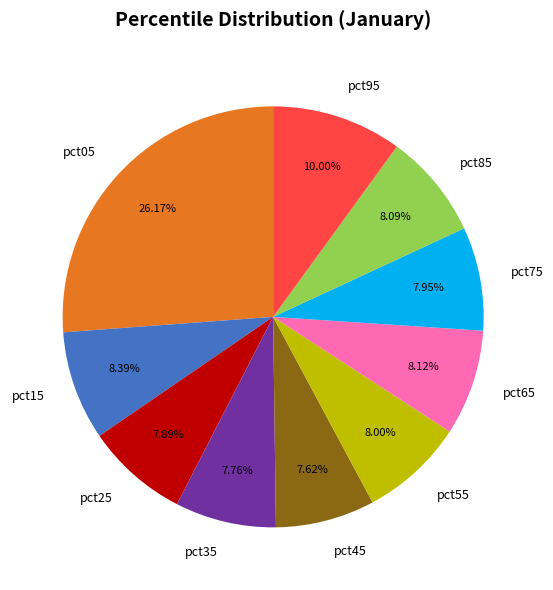

Is it true that pct45 is 1% of the pie?

False